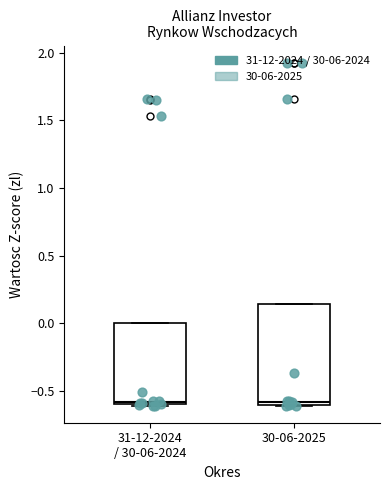

Which box is the tallest, from its lower edge to its upper edge?

30-06-2025